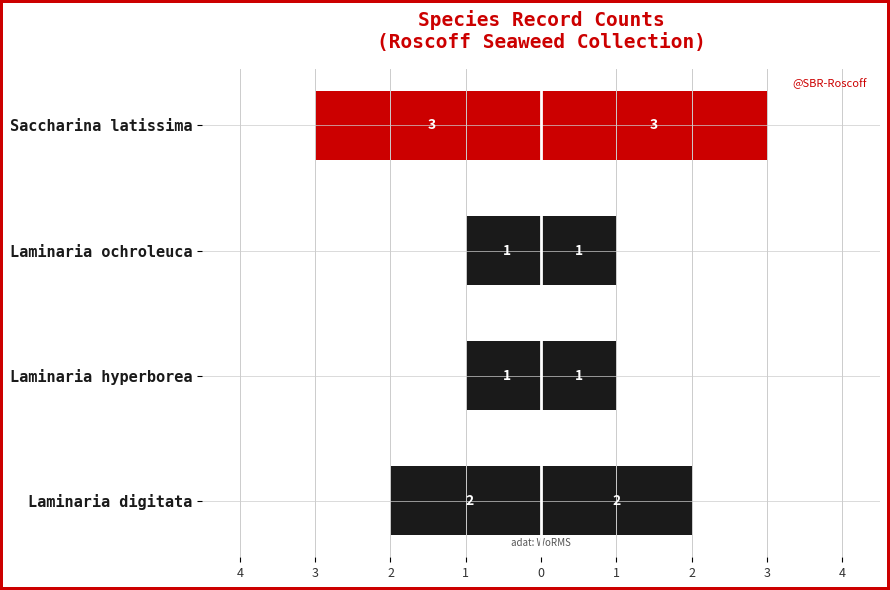

What is the value of the Count (right) bar at the 4th from the left?

3